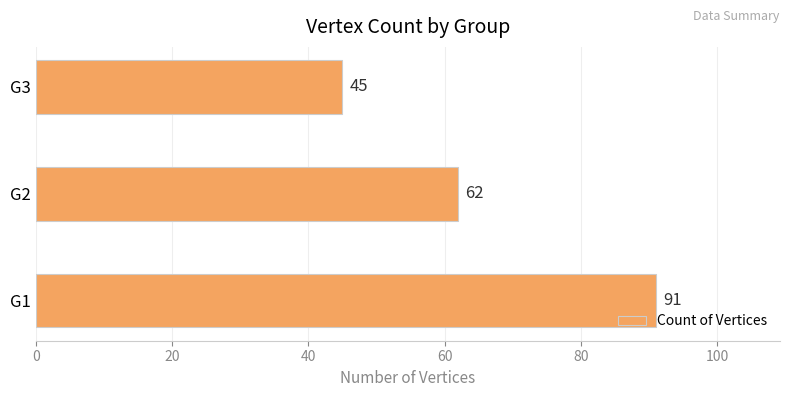

The chart shows a value of 141 at G1. True or false?

False